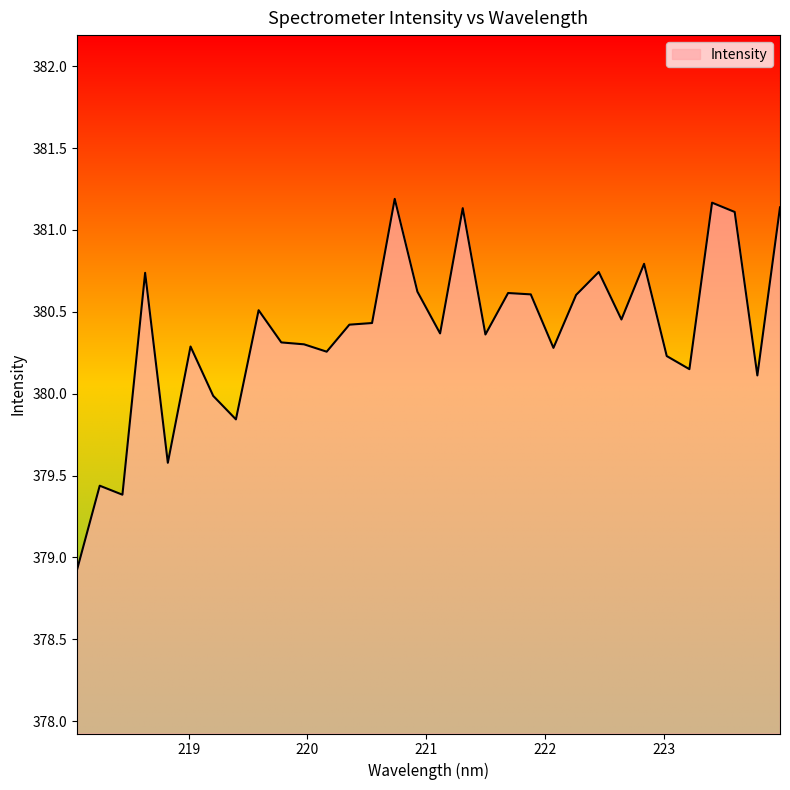

What is the minimum value shown in the chart?

378.9